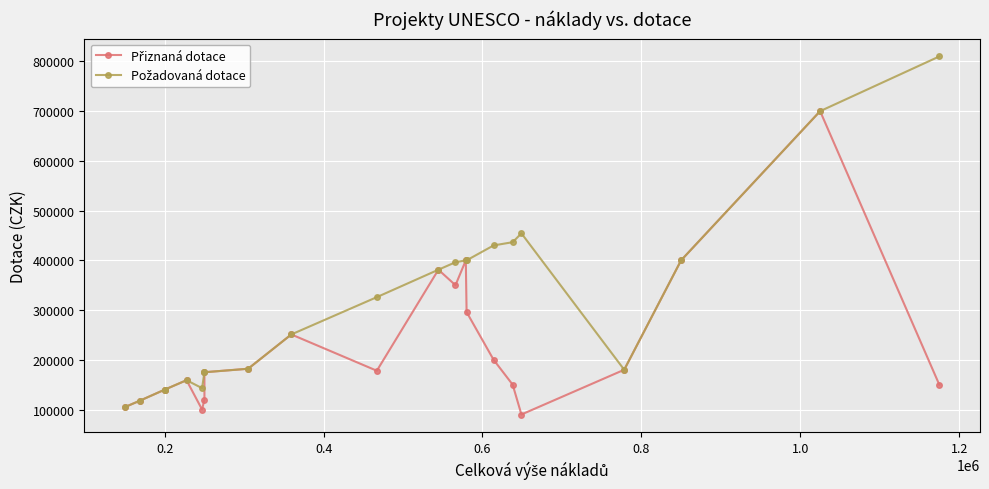

Which series has the largest total across all categories?

Požadovaná dotace